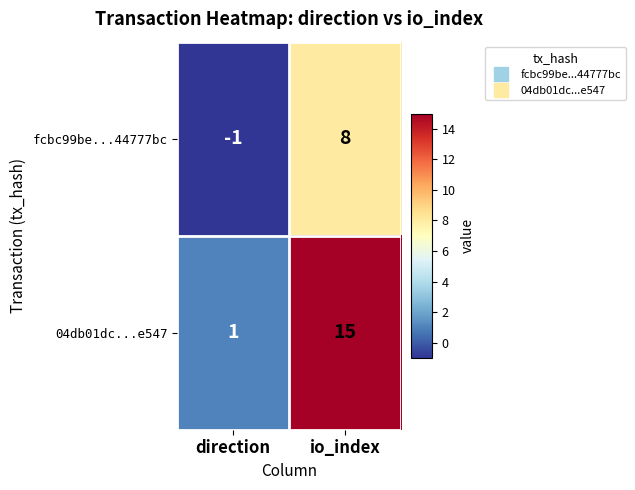

What is the total value across all series at io_index?

23